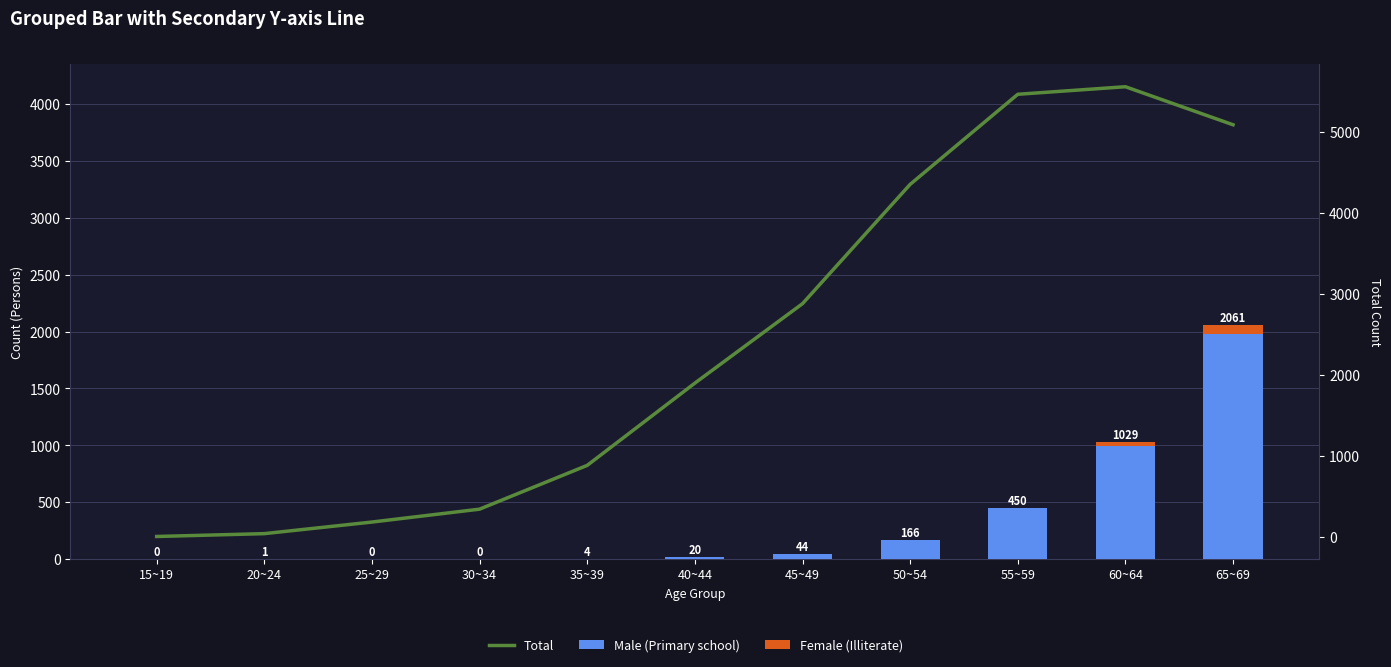

At which label is Total closest to 2781?

45~49